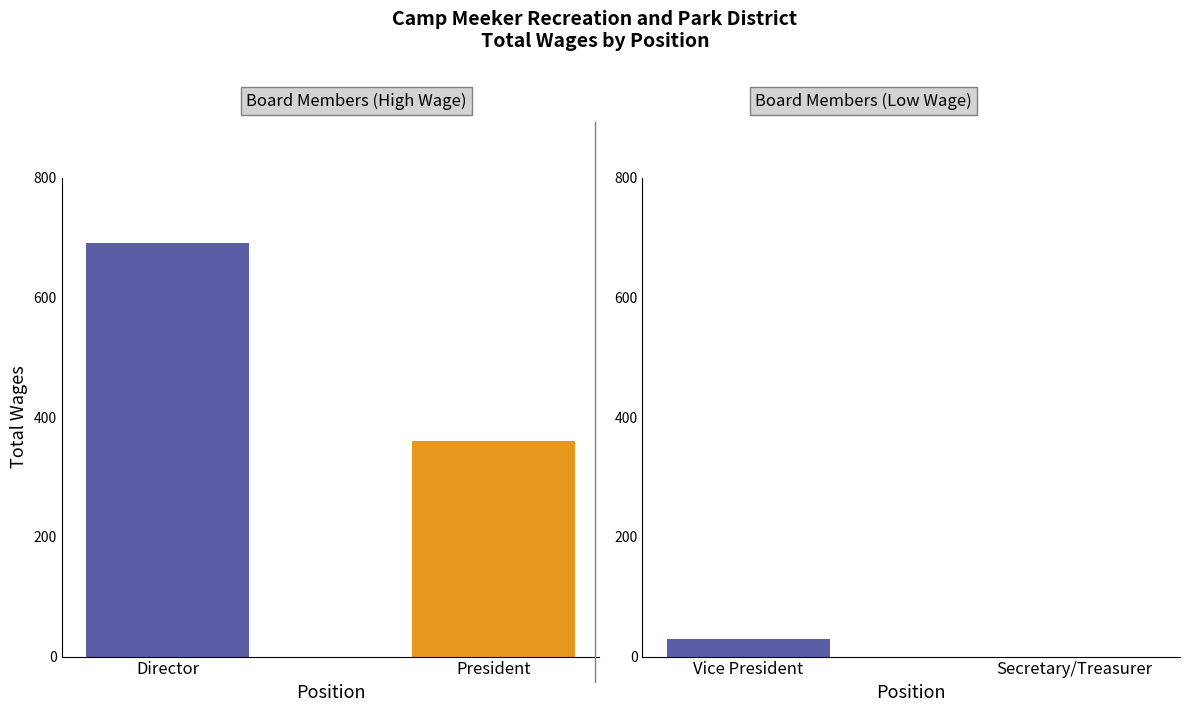

How many values are below 30?

2